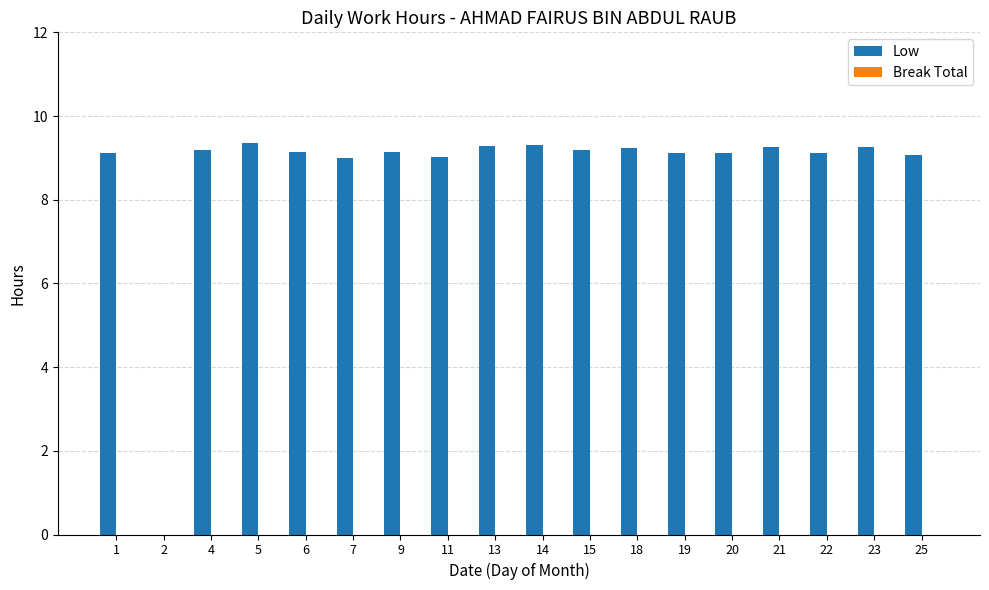

What is the sum of the values at 21 and 20?

18.4